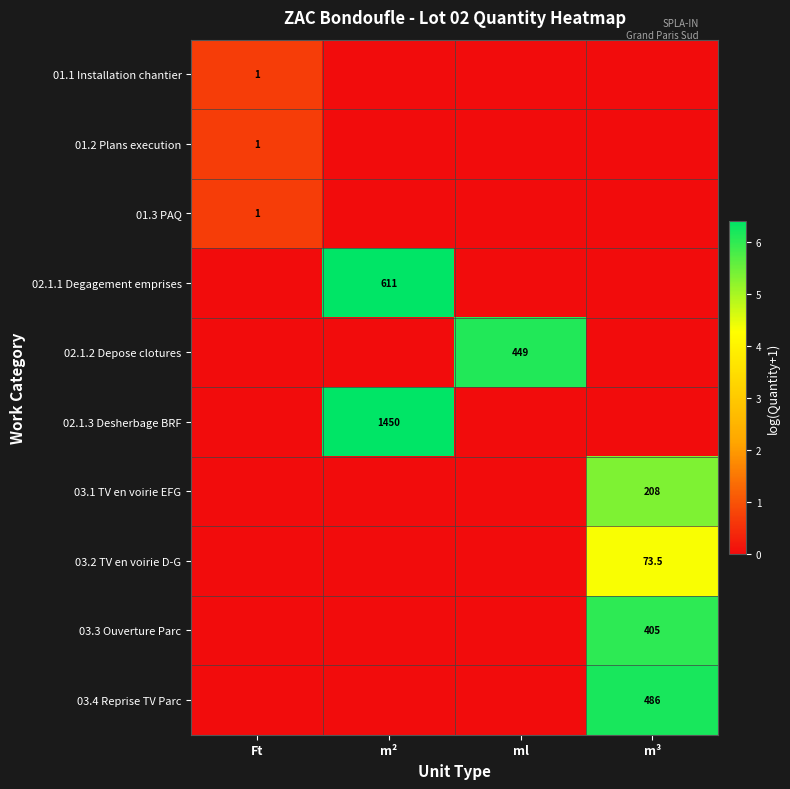

Which series has the largest total across all categories?

02.1.3 Desherbage BRF